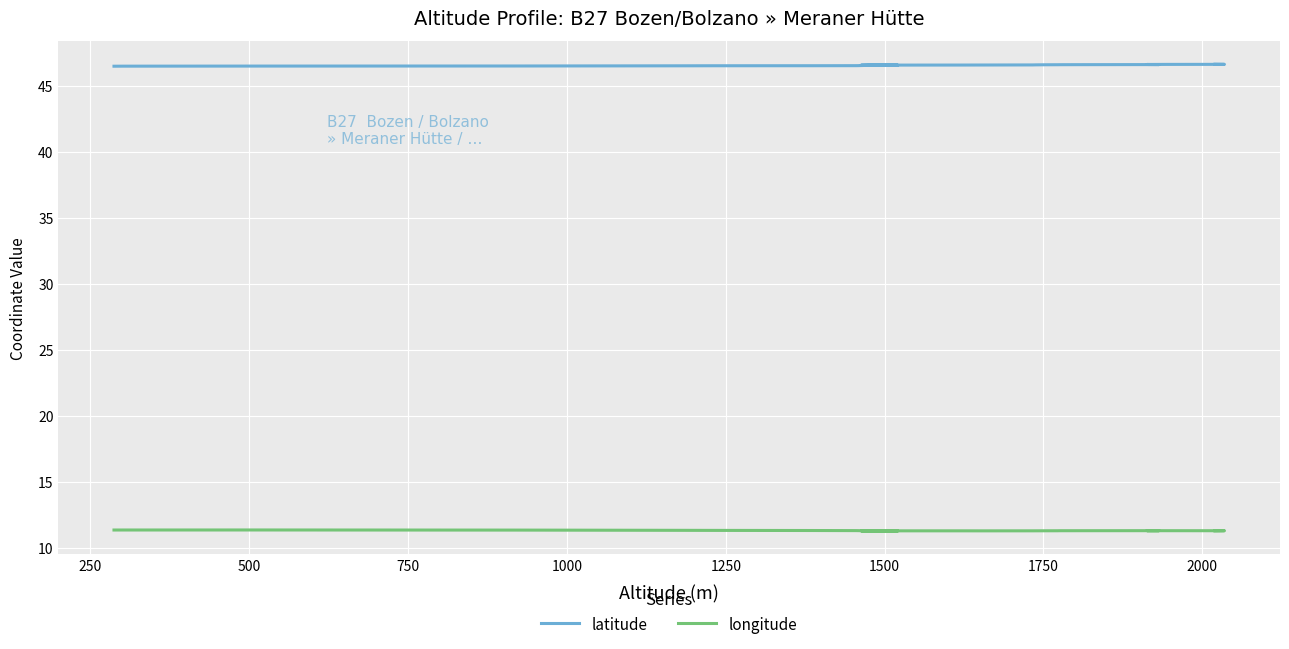

Reading right to left, list all the values displayed in this chart.

latitude: 46.7	46.7	46.6	46.6	46.6	46.6	46.6	46.6	46.6	46.6	46.6	46.6	46.6	46.6	46.6	46.6	46.6	46.6	46.6	46.6	46.6	46.6	46.5	46.5	46.5	46.5	46.5	46.5	46.5	46.5
longitude: 11.3	11.3	11.3	11.3	11.3	11.3	11.3	11.3	11.3	11.3	11.3	11.3	11.3	11.3	11.3	11.3	11.3	11.3	11.3	11.3	11.3	11.3	11.3	11.3	11.3	11.3	11.3	11.4	11.4	11.3